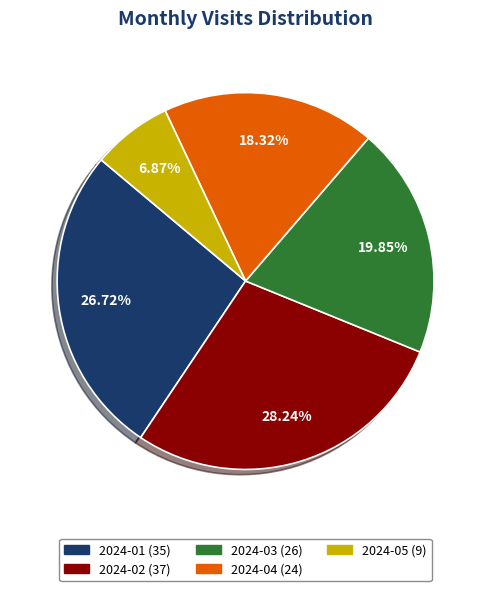

The 2024-01 slice represents 27% of the pie. True or false?

True